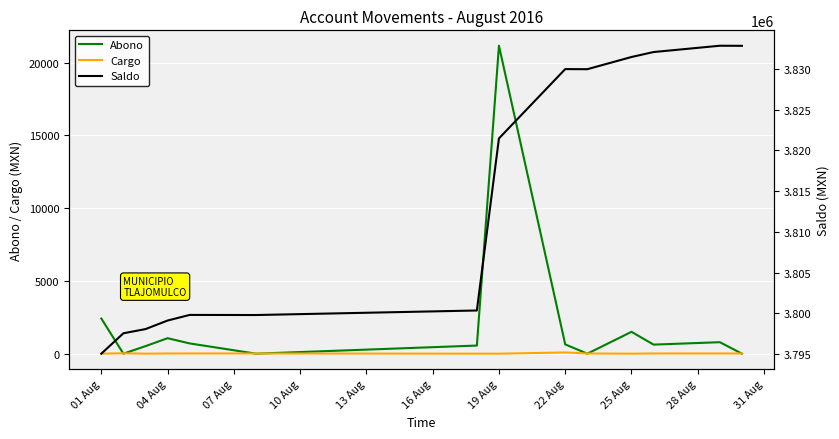

At which label is Abono closest to 10577?

01 Aug